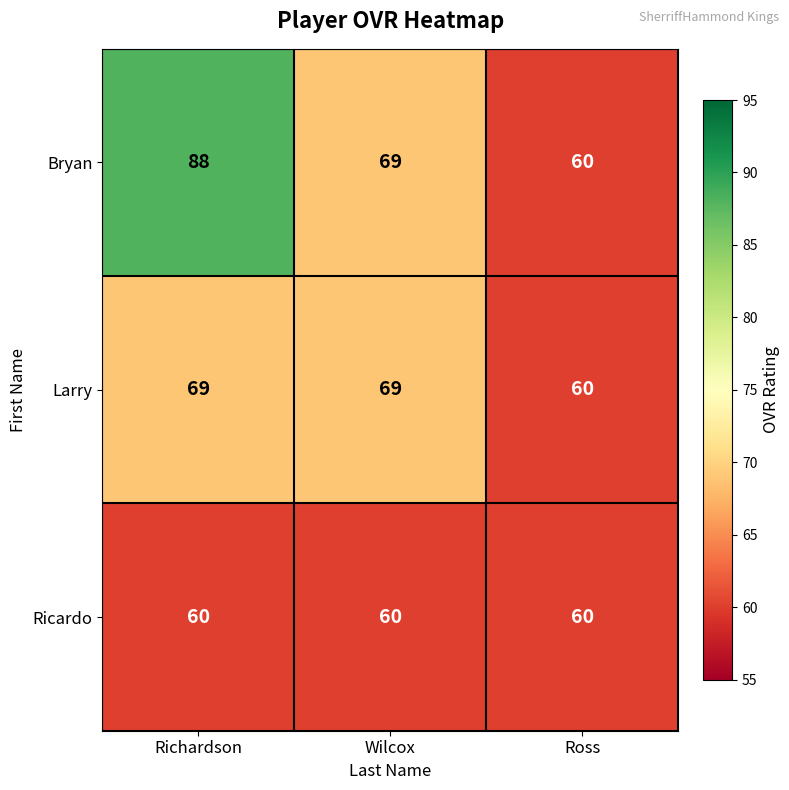

Rank the series by their average value, from lowest to highest.

Ricardo, Larry, Bryan